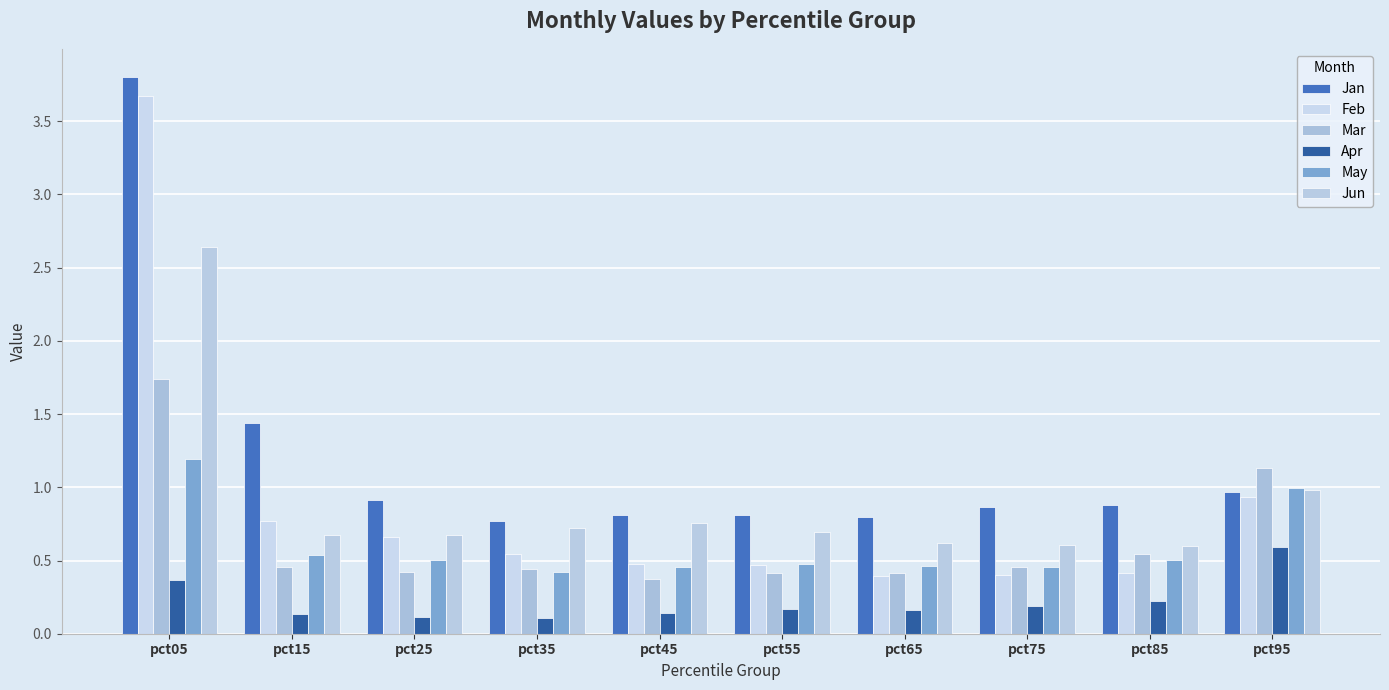

How many groups of bars are there?

10